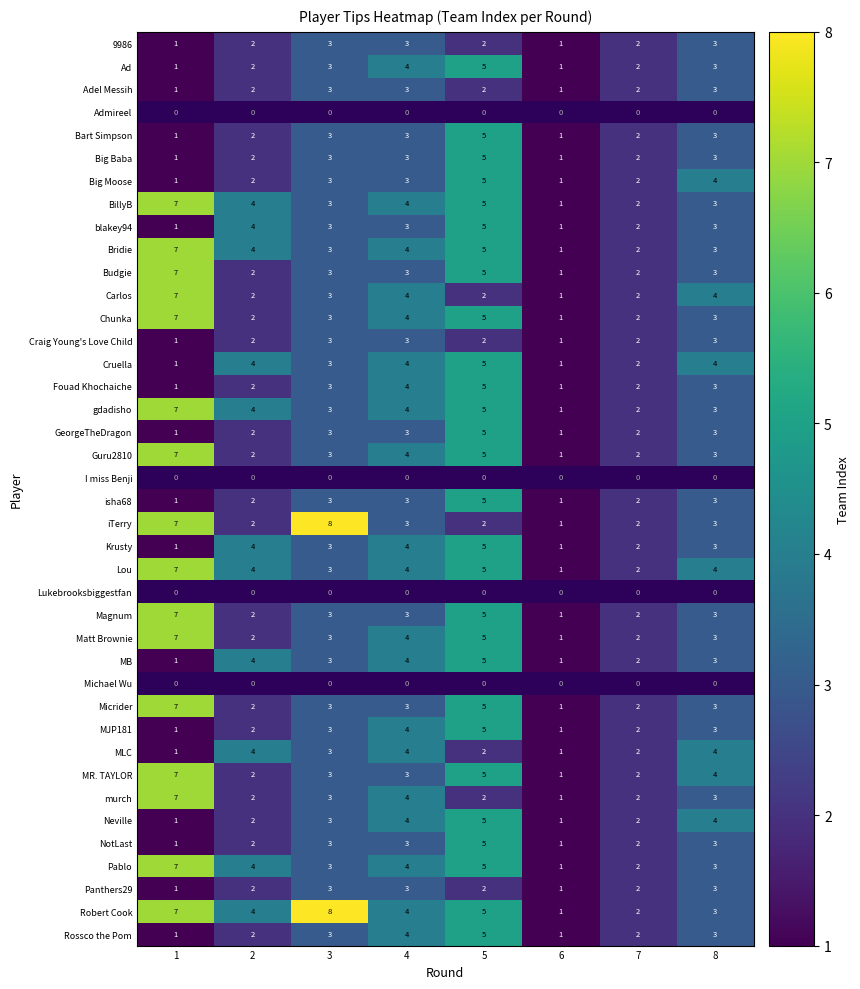

What is the maximum value for Krusty?

5